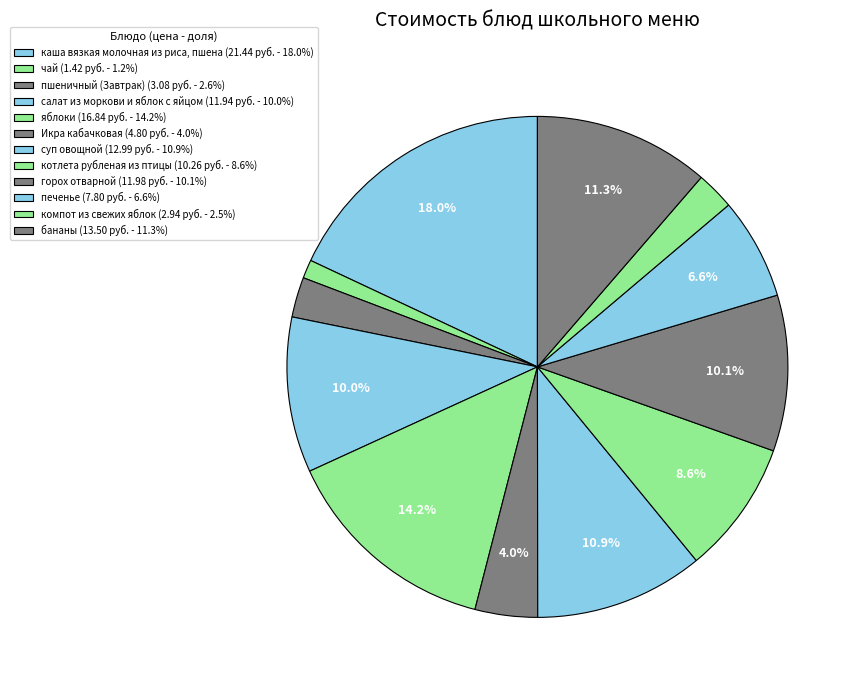

How many slices are in this pie chart?

12